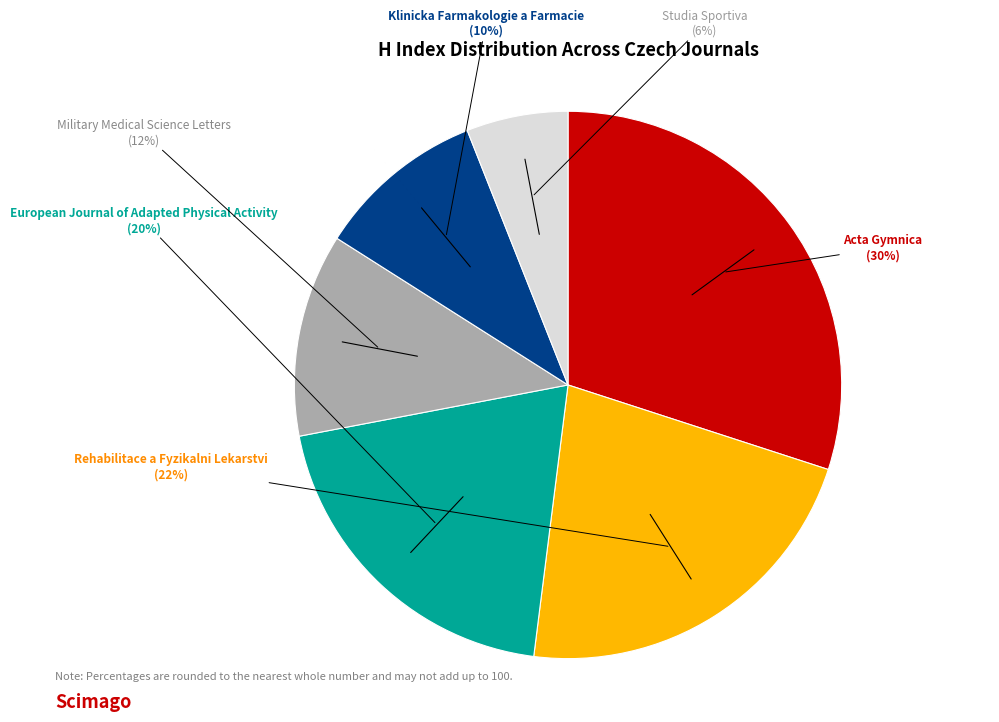

What is the ratio of the value at European Journal of Adapted Physical Activity to the value at Rehabilitace a Fyzikalni Lekarstvi?

0.9